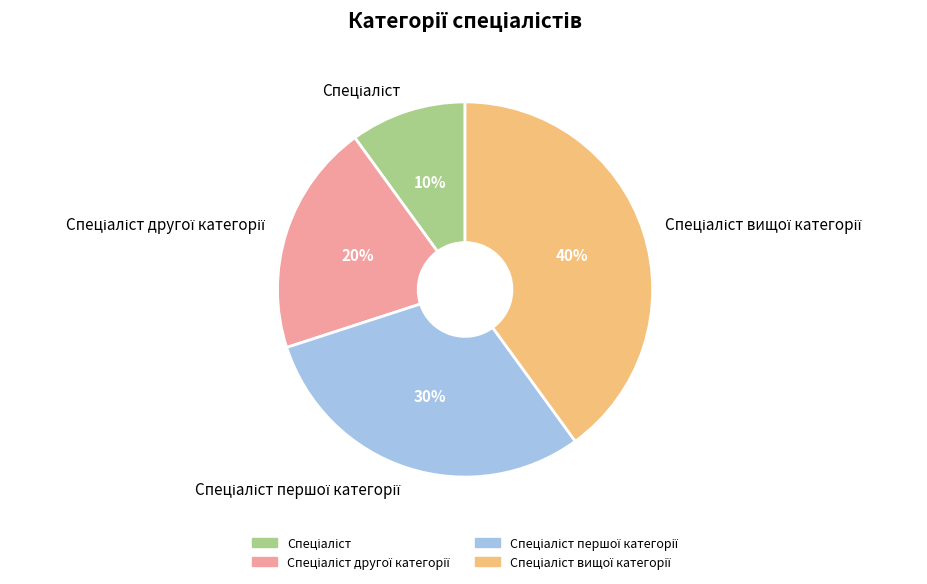

To the nearest percent, what is the difference between the largest and smallest slice percentages?

30%